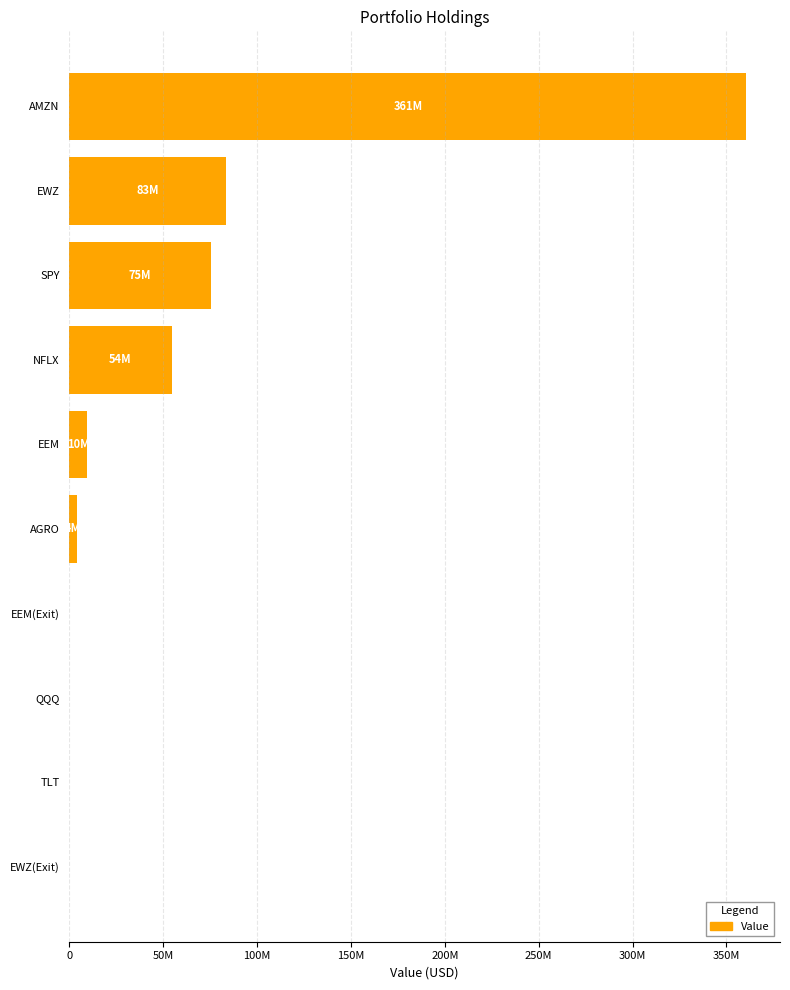

At which label is the value closest to 180253000?

EWZ